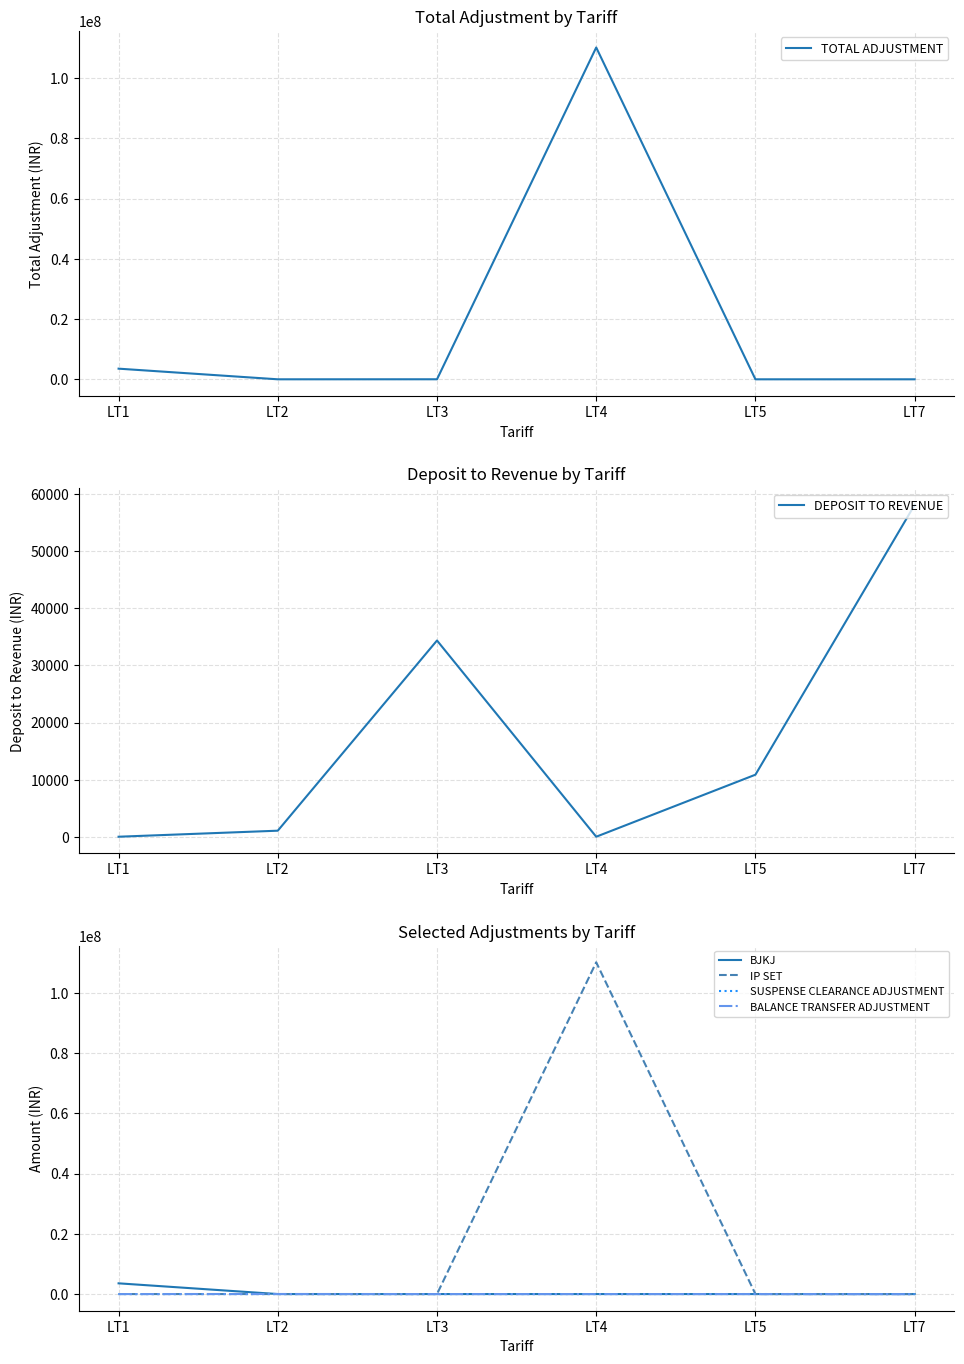

At which category does the chart reach its peak across all series?

LT4